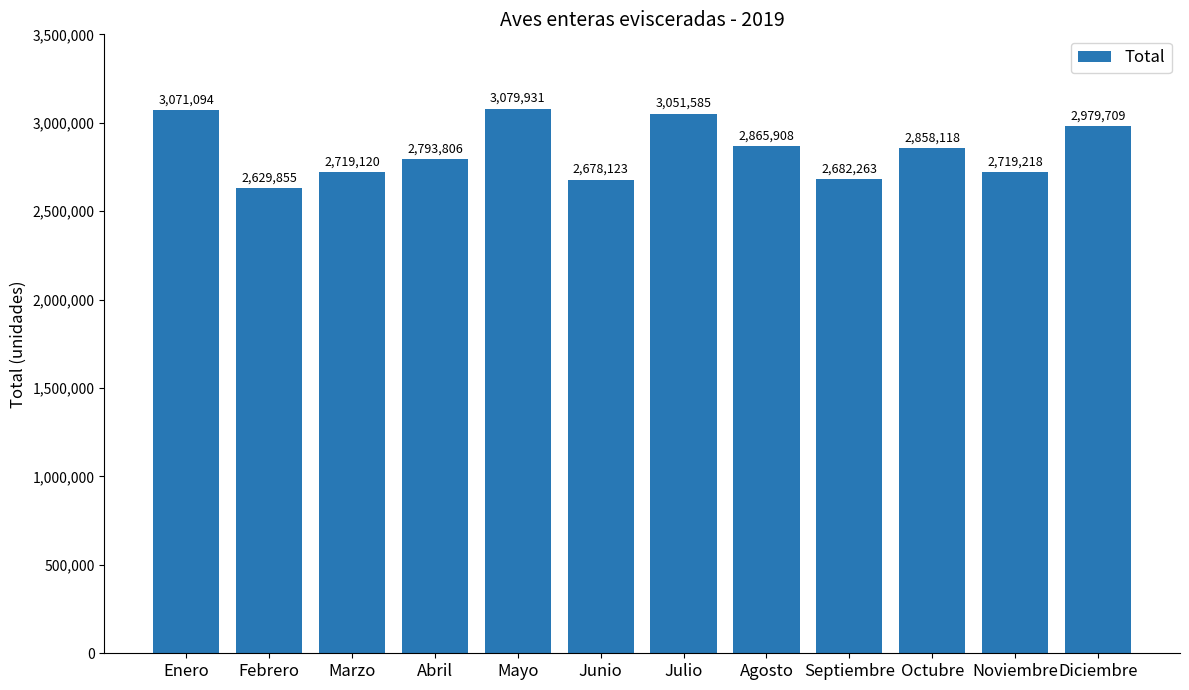

What is the difference between the maximum and minimum values?

450076